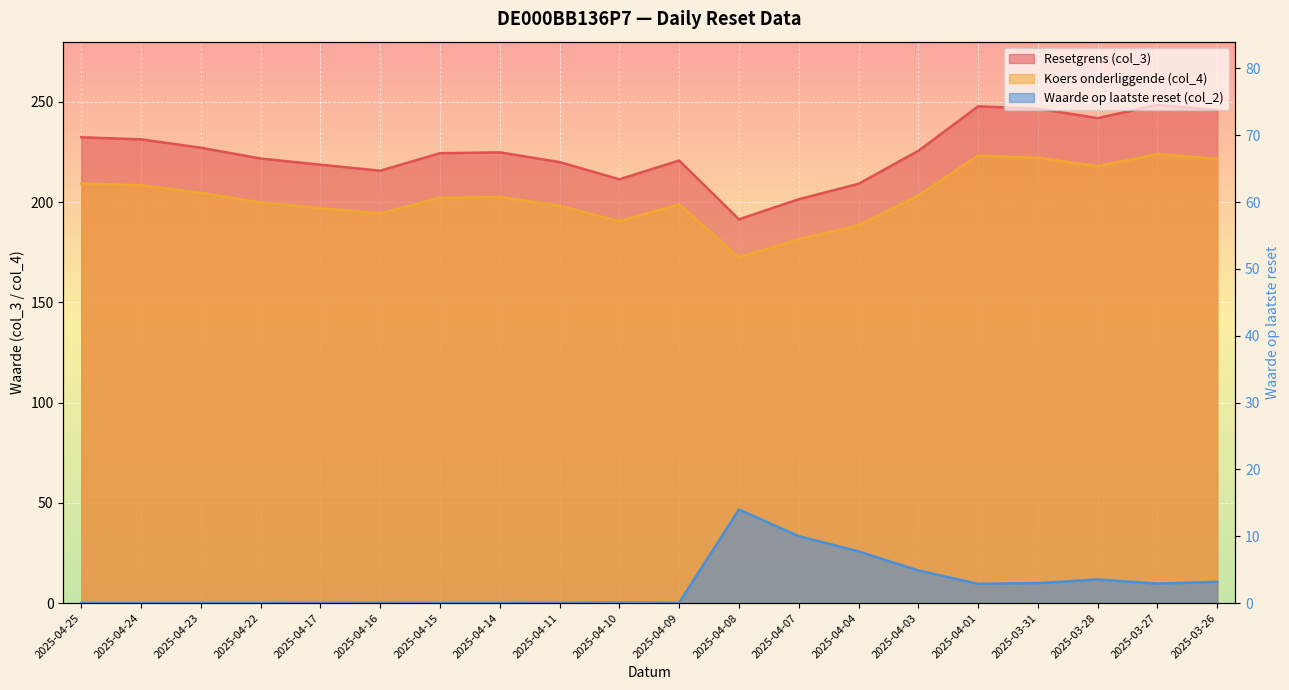

What is the difference between the maximum and minimum values in the Resetgrens (col_3) series?

57.1